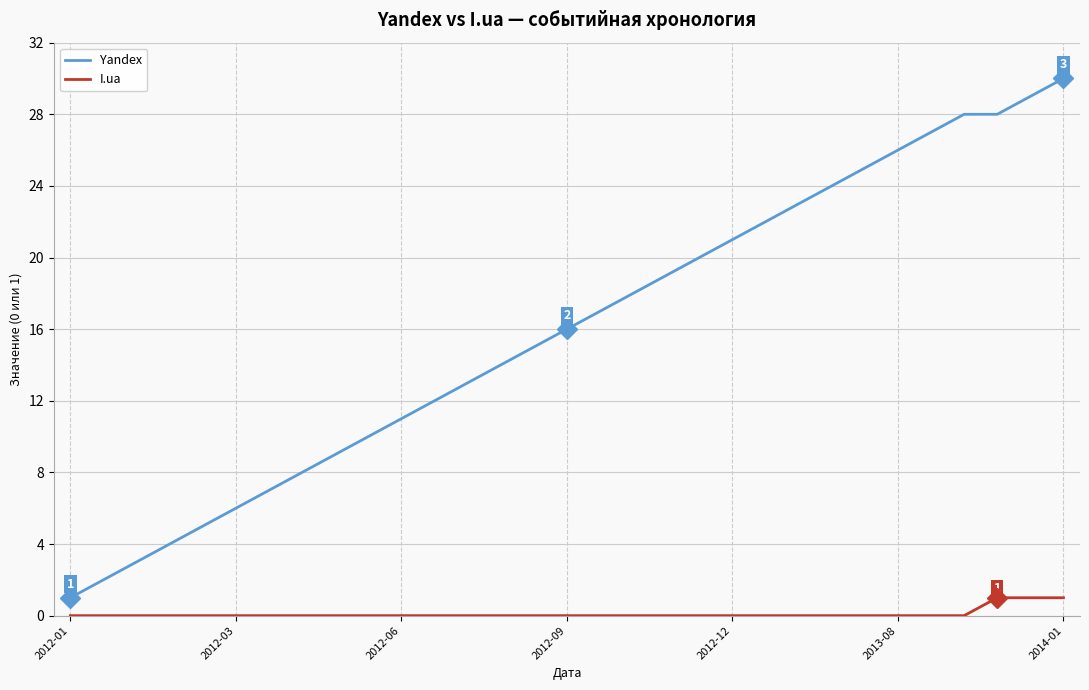

What is the maximum value shown in the chart?

30